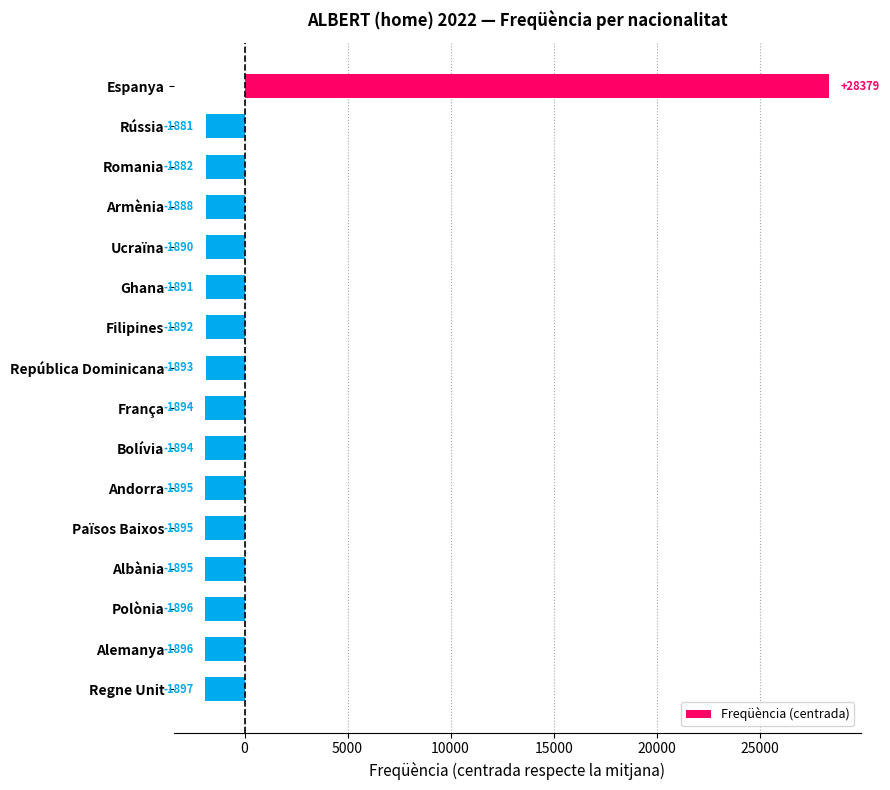

Does the chart contain stacked bars?

No